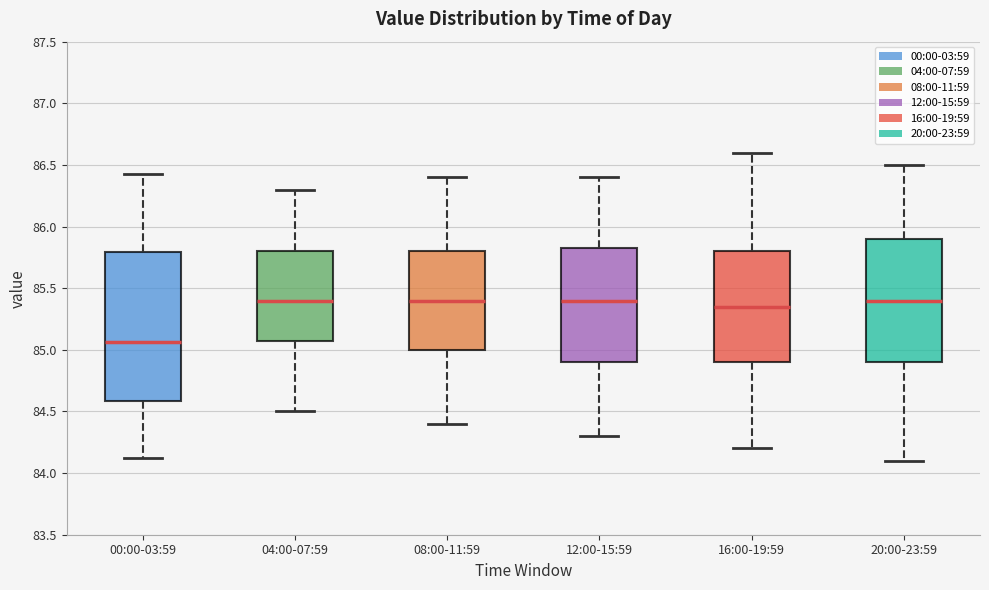

Where does the upper whisker of the box for 04:00-07:59 end on the y-axis? The values are not printed on the chart, so give them approximately, as read against the axis.

86.30